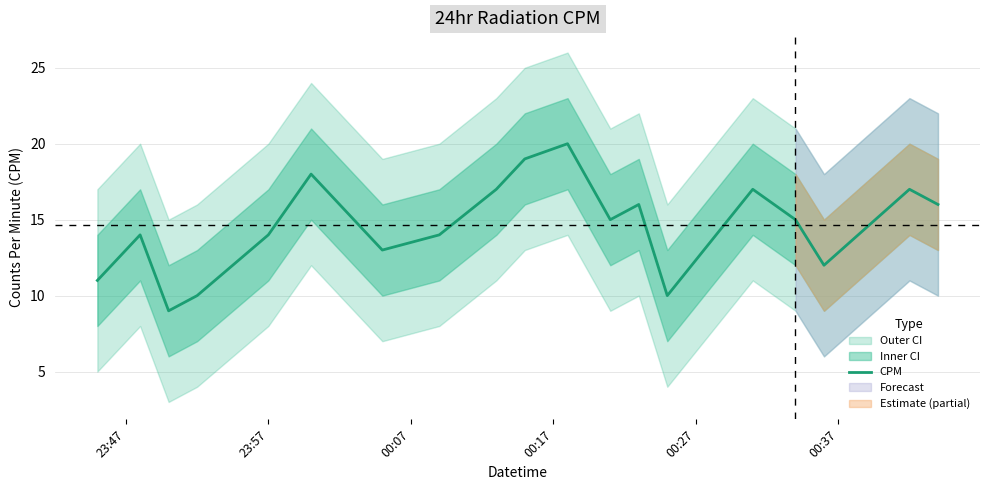

Where is the data nearest to the value 14?

23:57